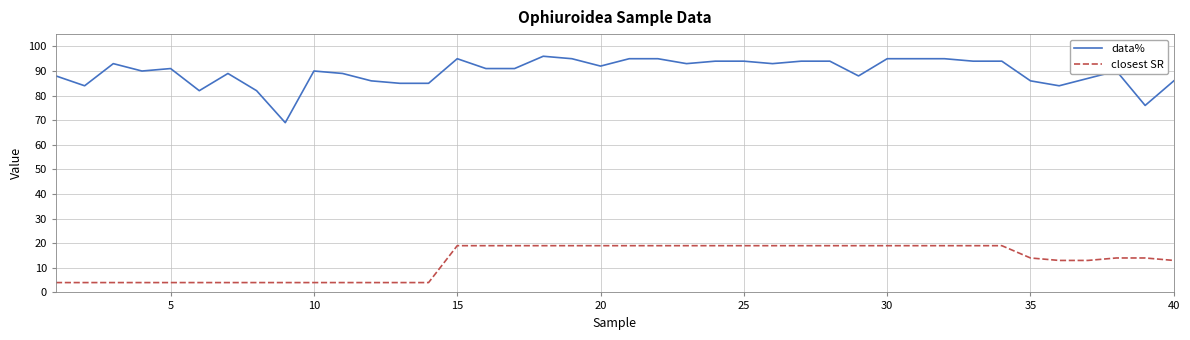

Which series has the widest spread of values?

data%